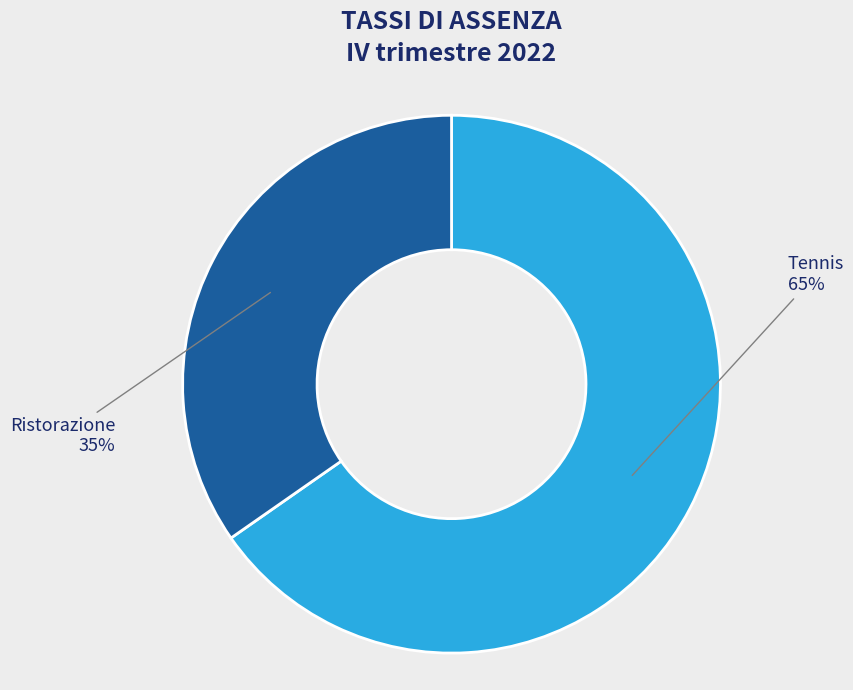

Which slice represents more than half of the pie?

Tennis